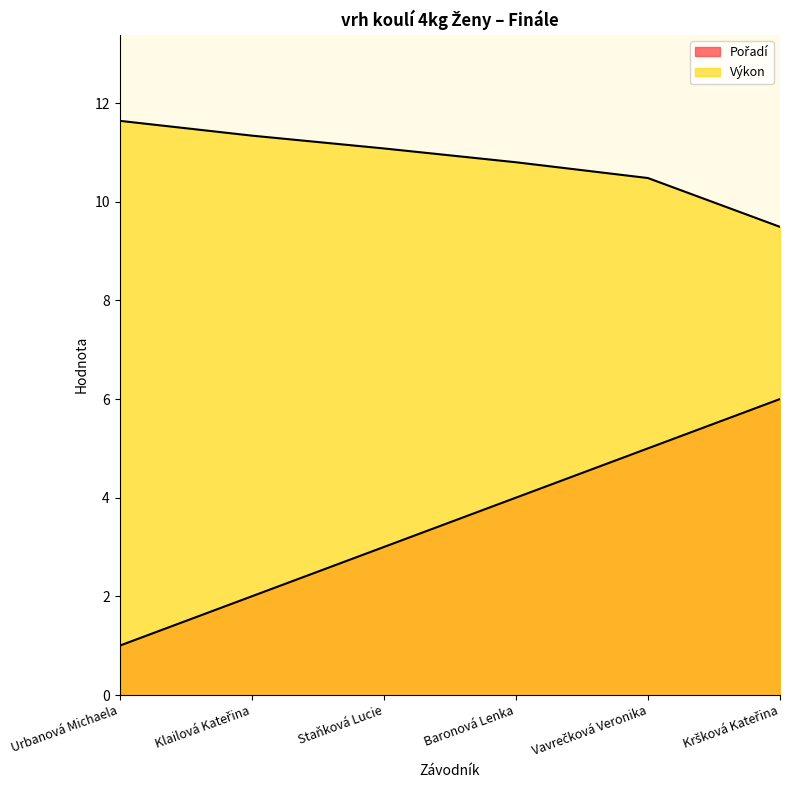

How many Pořadí values are between 2 and 5?

4